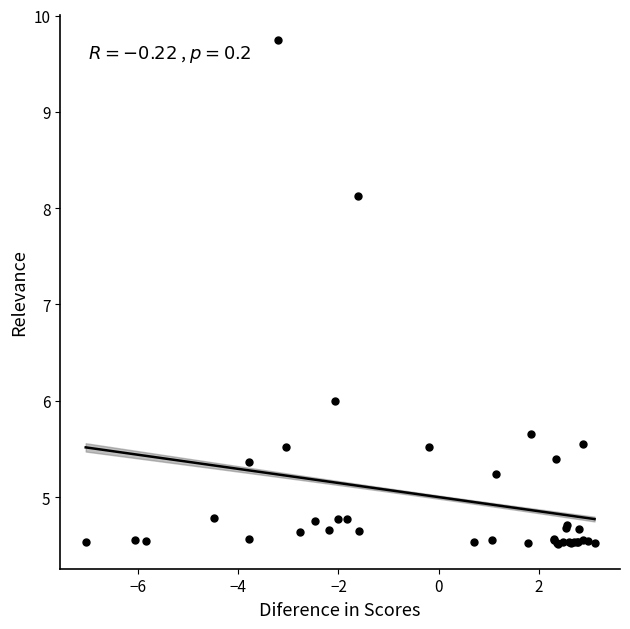

What Y value in the scatter plot is closest to 7?

6.0